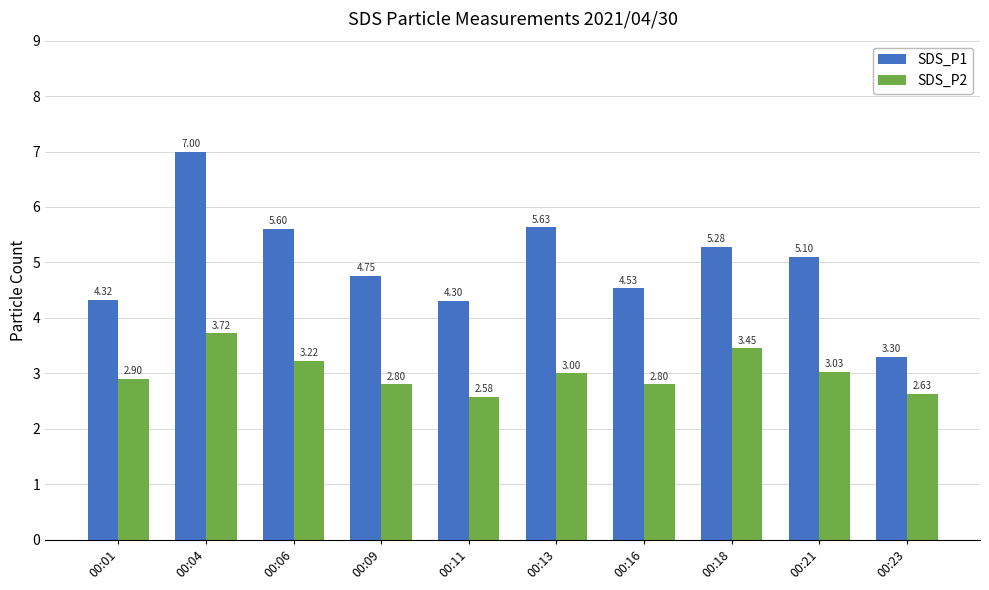

Is it true that SDS_P2 equals 0.7 at 00:09?

False